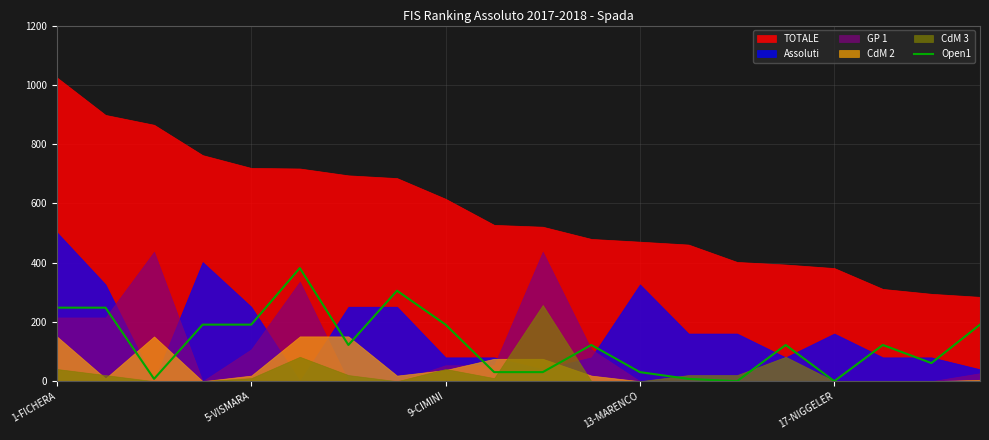

The value of Open1 at 13-MARENCO is 30.6. True or false?

True